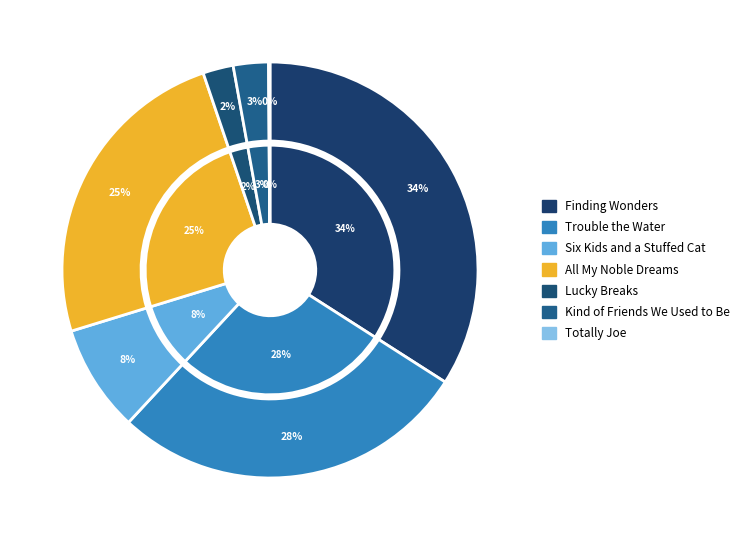

Which category has the biggest portion of the pie?

Finding Wonders